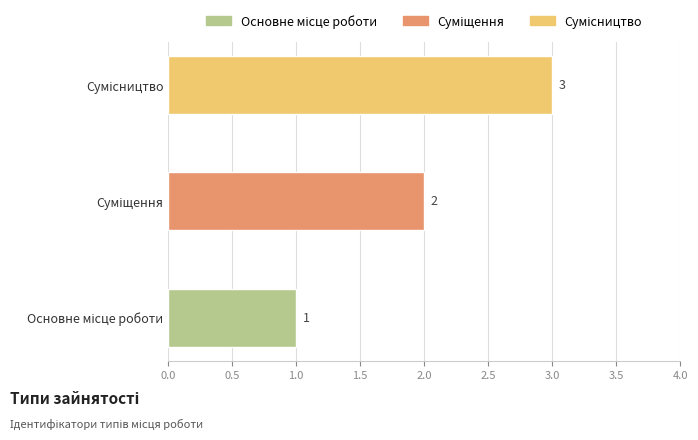

How many values are between 1 and 3?

3